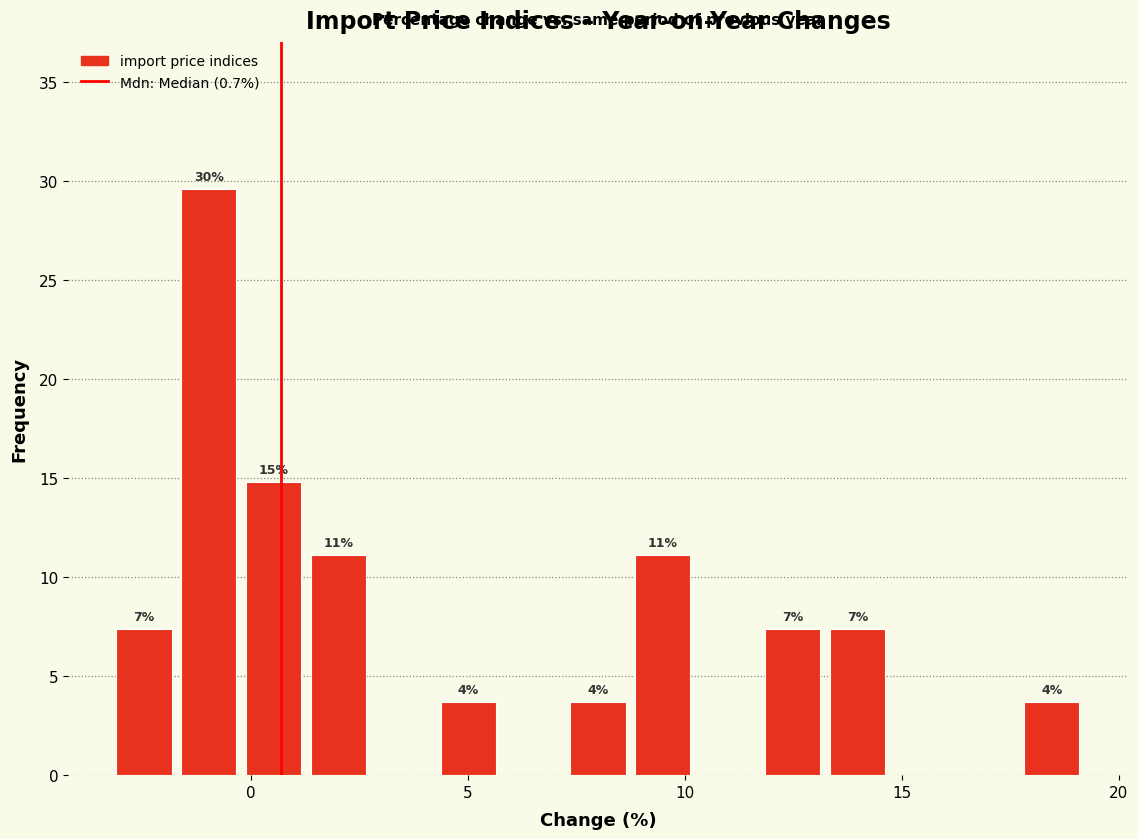

Read against the x-axis, roughly where is the centre of the tallest bar?

-1.0